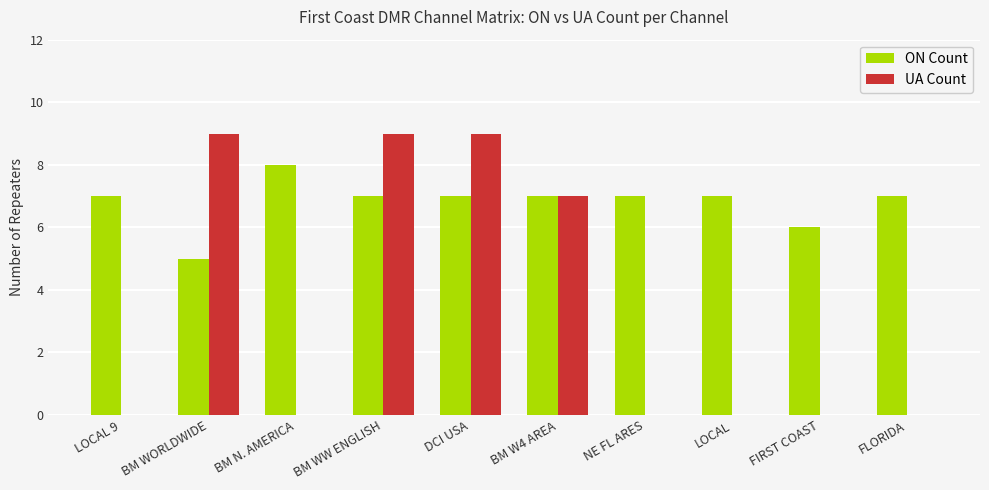

The UA Count series shows 5 at NE FL ARES. True or false?

False